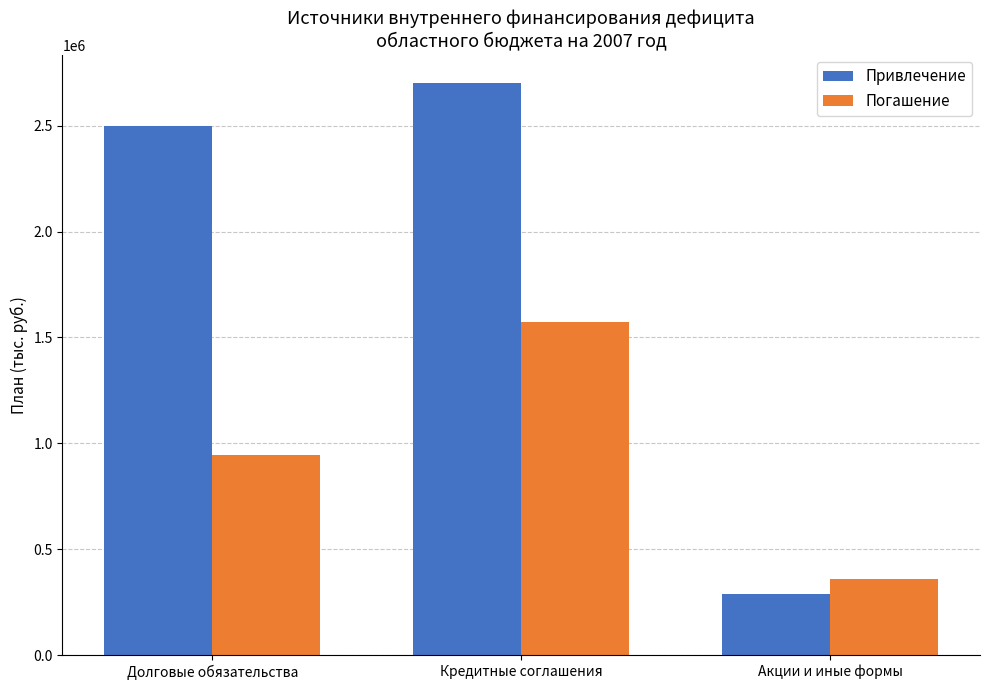

Reading left to right, transcribe all the data shown in this chart.

Привлечение: 2500000	2700000	290000
Погашение: 945490	1573010	358000